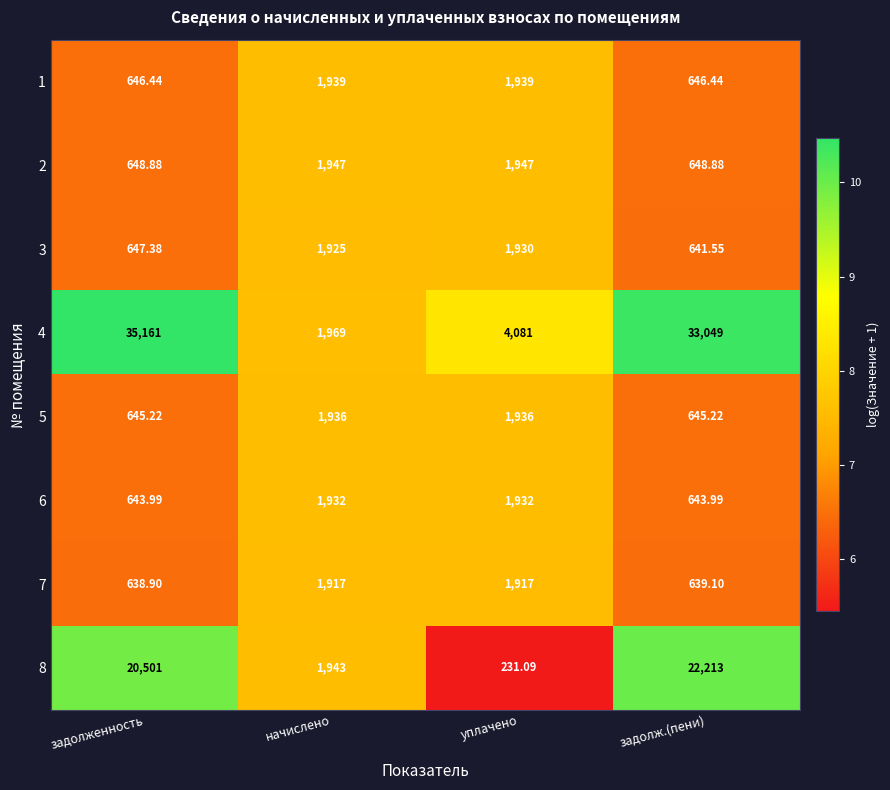

Is the value of 6 at начислено greater than the value of 4 at задолженность?

No